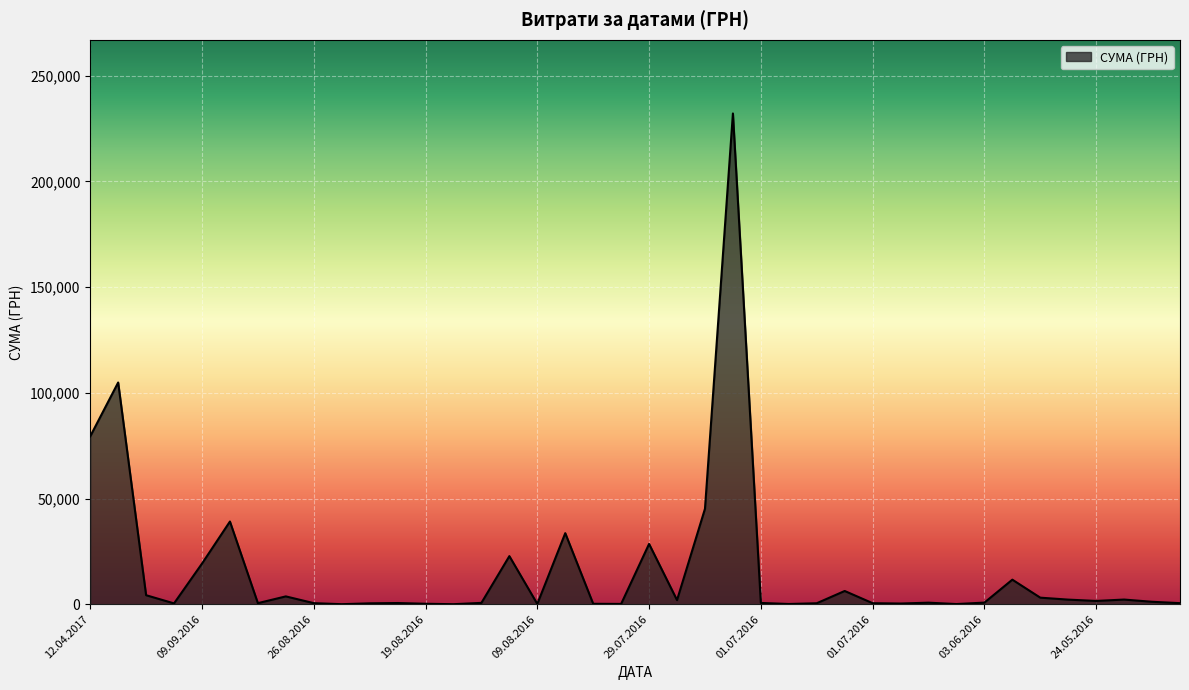

What is the greatest value displayed?

232178.0